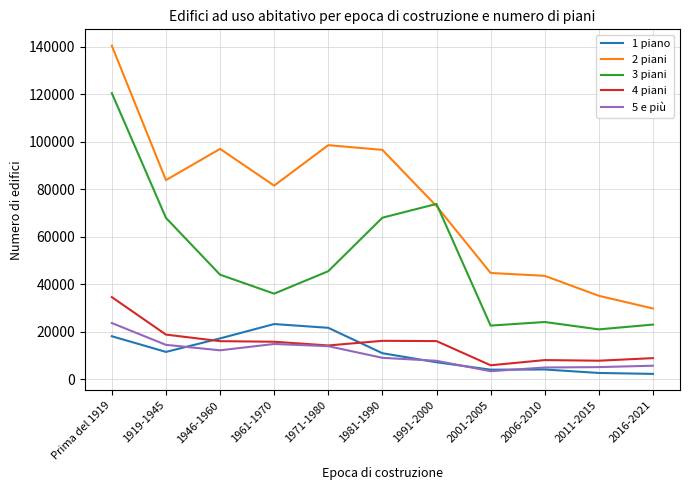

What is the highest value of the 2 piani series?

140408